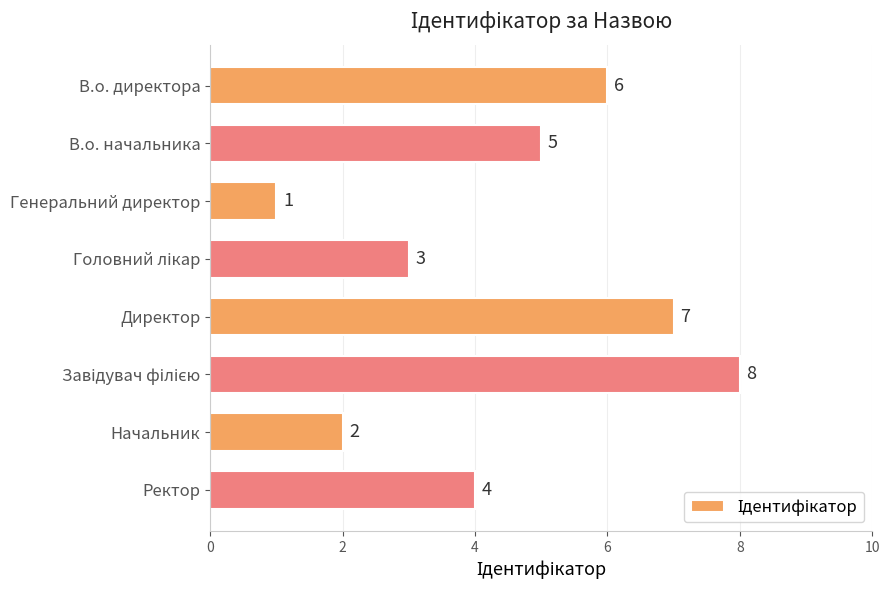

What is the minimum value shown in the chart?

1